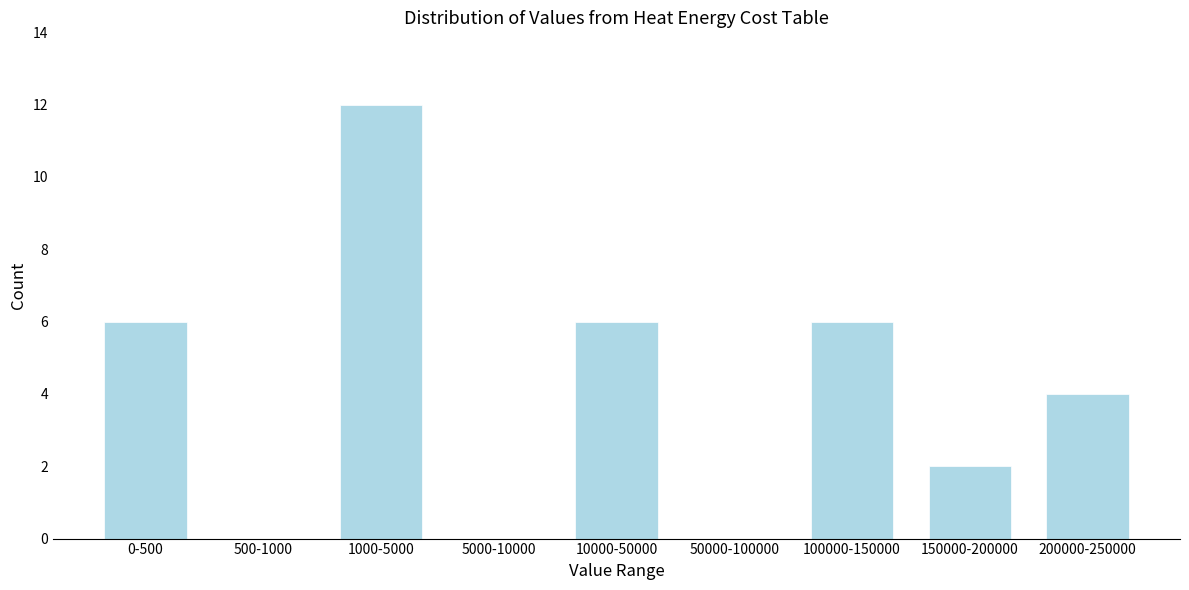

Reading left to right, what are all the values shown in this chart?

0-500=6	500-1000=0	1000-5000=12	5000-10000=0	10000-50000=6	50000-100000=0	100000-150000=6	150000-200000=2	200000-250000=4